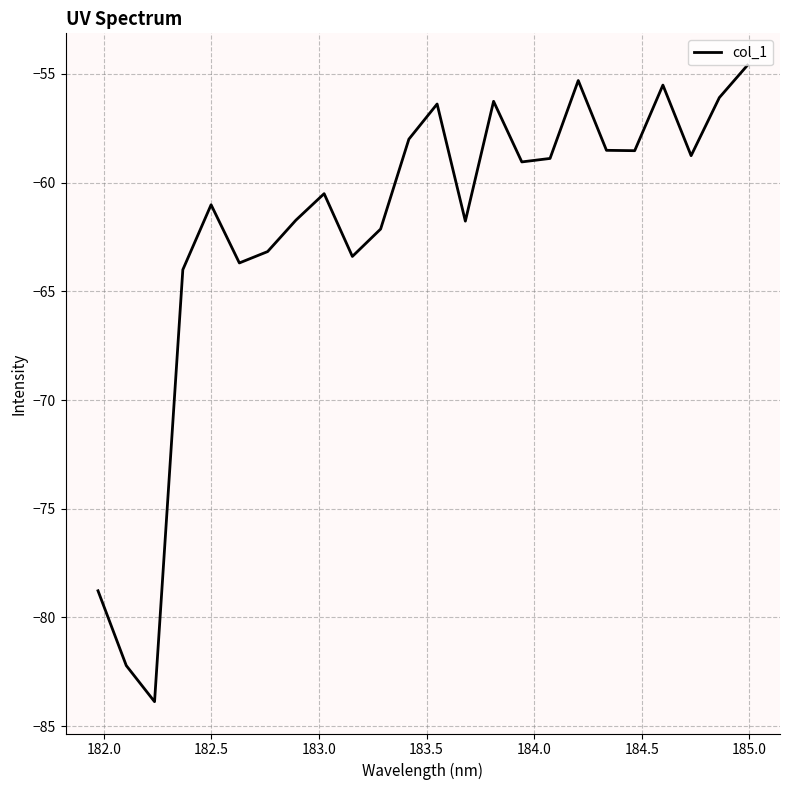

What is the difference between the maximum and minimum values?

29.3